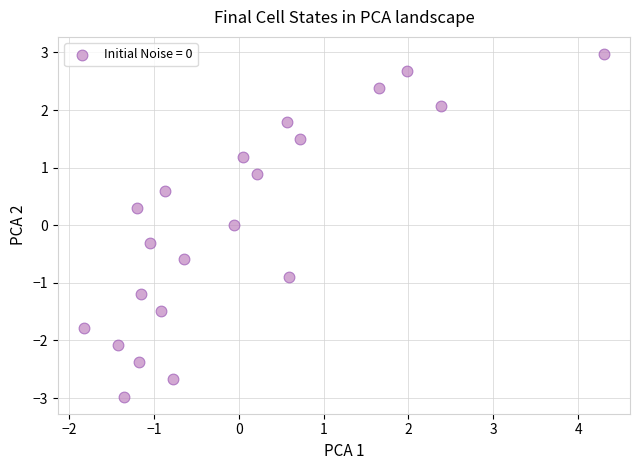

What is the range of Y values (max minus min)?

5.9